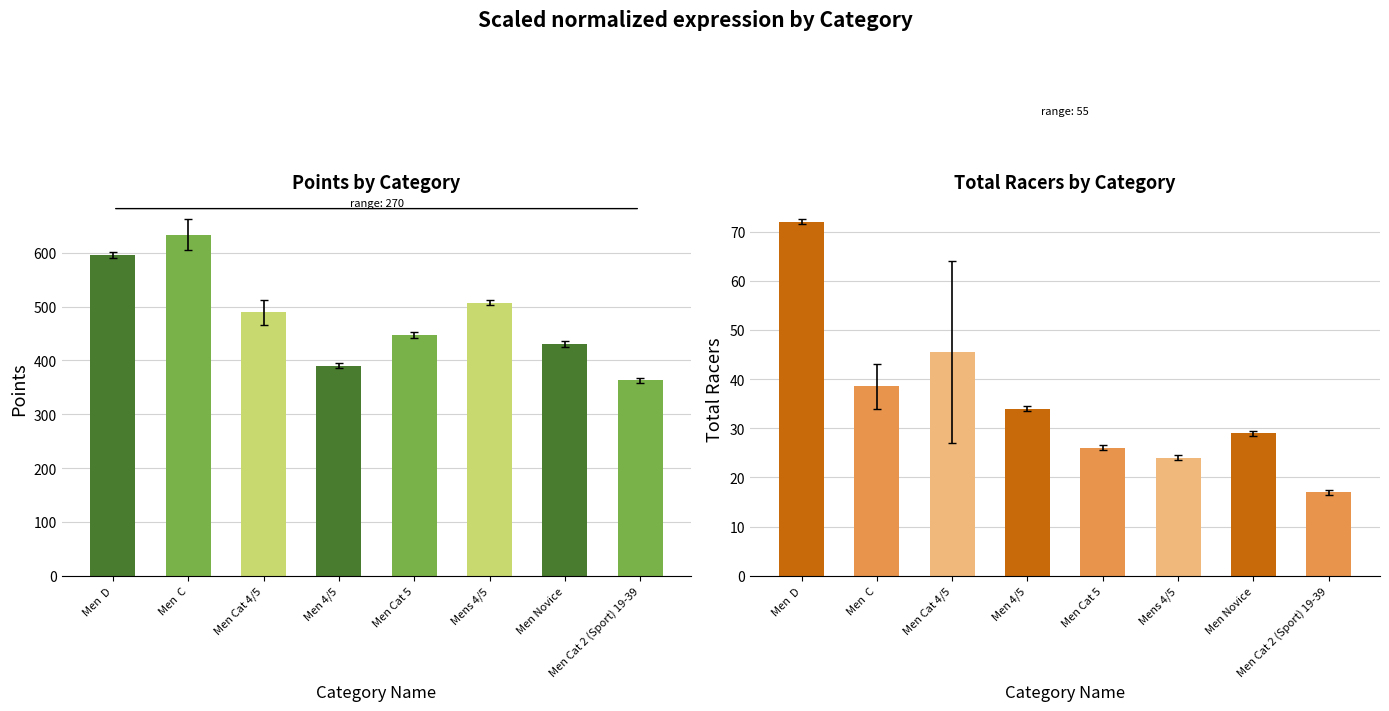

What is the value of the Points bar at the 4th from the left?

390.1